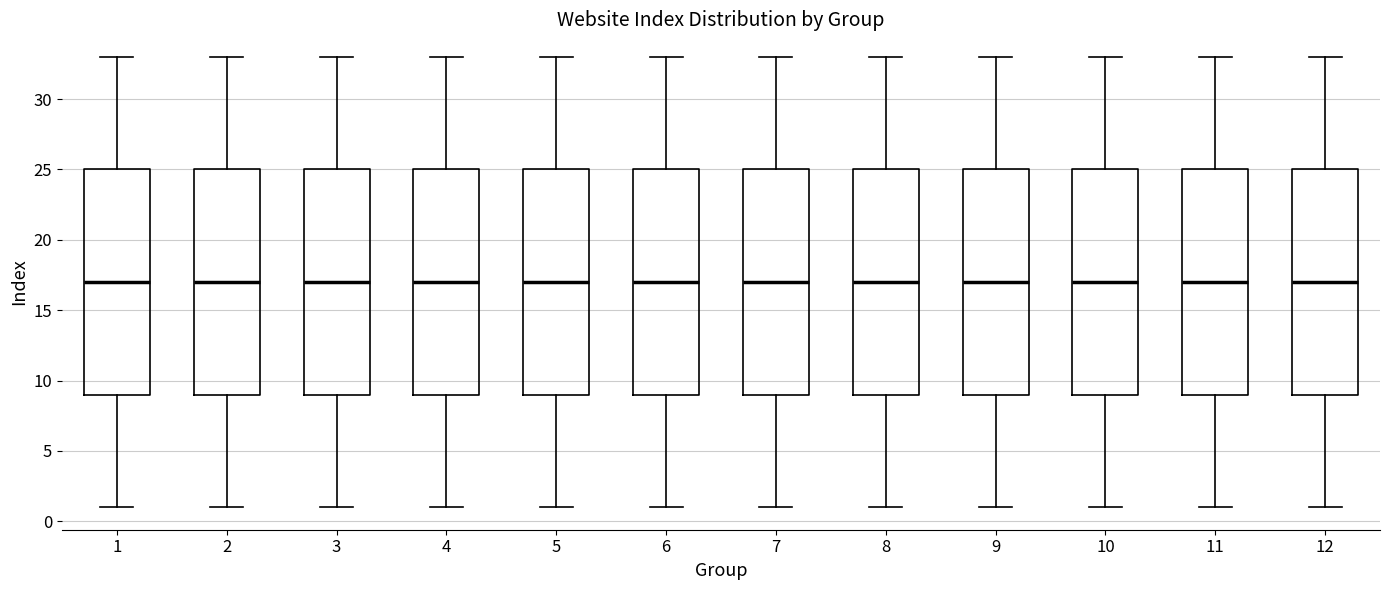

Reading left to right, transcribe this box plot: for each box, give where its median line is, the range the box spans, and where its two whiskers end, as read against the y-axis. The values are not printed on the chart, so give them approximately, as read against the axis.

1: median 17, box 9 to 25, whiskers 1 to 33
2: median 17, box 9 to 25, whiskers 1 to 33
3: median 17, box 9 to 25, whiskers 1 to 33
4: median 17, box 9 to 25, whiskers 1 to 33
5: median 17, box 9 to 25, whiskers 1 to 33
6: median 17, box 9 to 25, whiskers 1 to 33
7: median 17, box 9 to 25, whiskers 1 to 33
8: median 17, box 9 to 25, whiskers 1 to 33
9: median 17, box 9 to 25, whiskers 1 to 33
10: median 17, box 9 to 25, whiskers 1 to 33
11: median 17, box 9 to 25, whiskers 1 to 33
12: median 17, box 9 to 25, whiskers 1 to 33